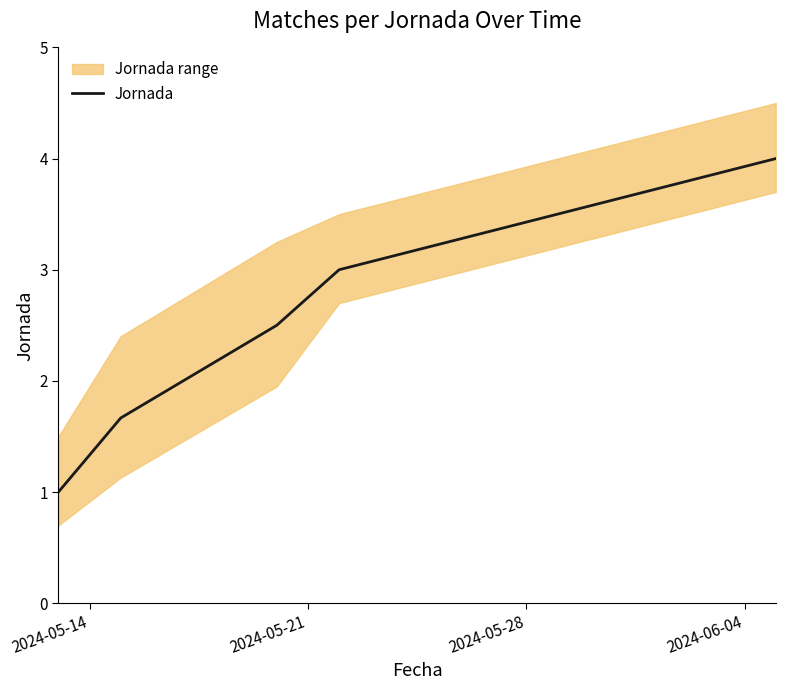

How many values are between 1 and 3?

4